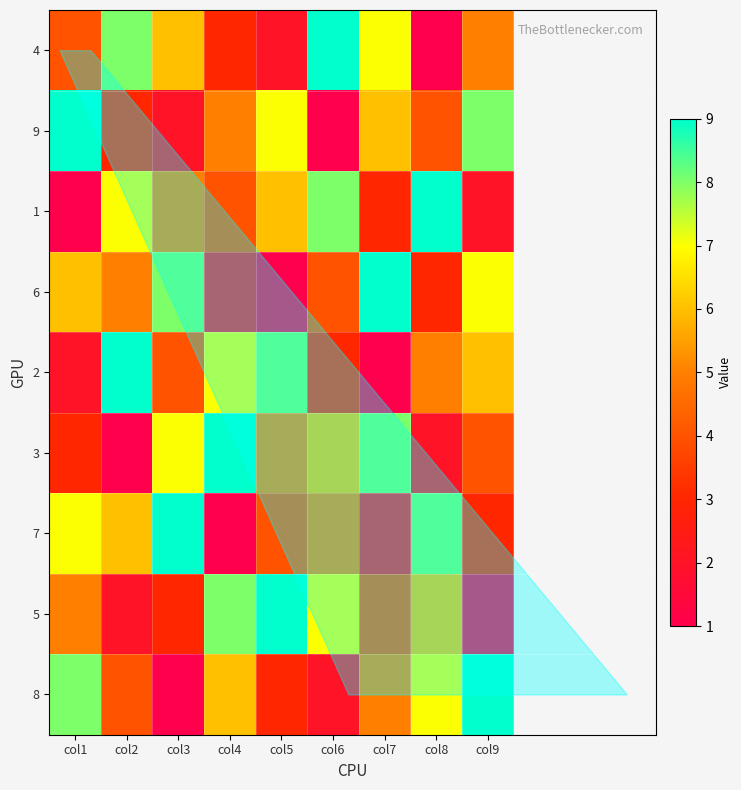

At how many categories does at least one series exceed 2?

9